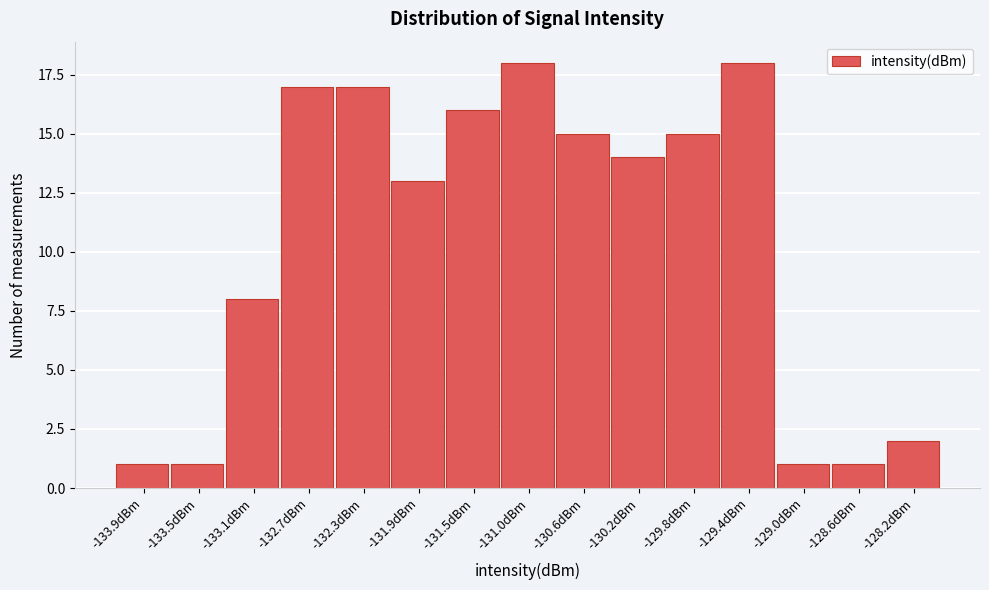

Reading left to right, extract all data points from this chart.

1	1	8	17	17	13	16	18	15	14	15	18	1	1	2